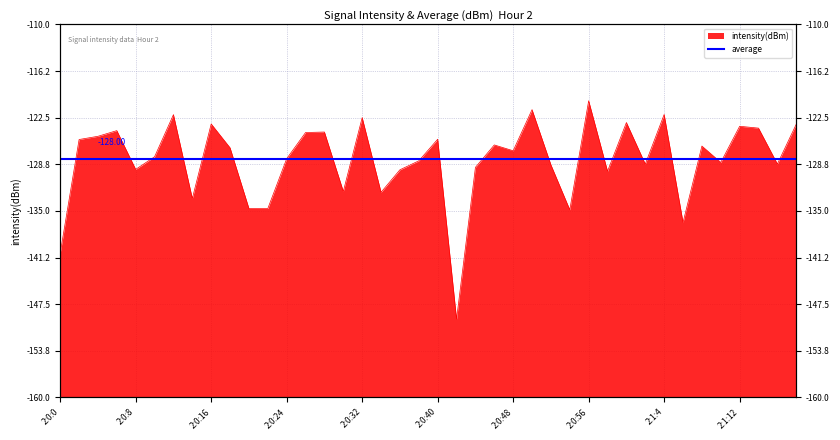

How many distinct data groups are displayed?

1